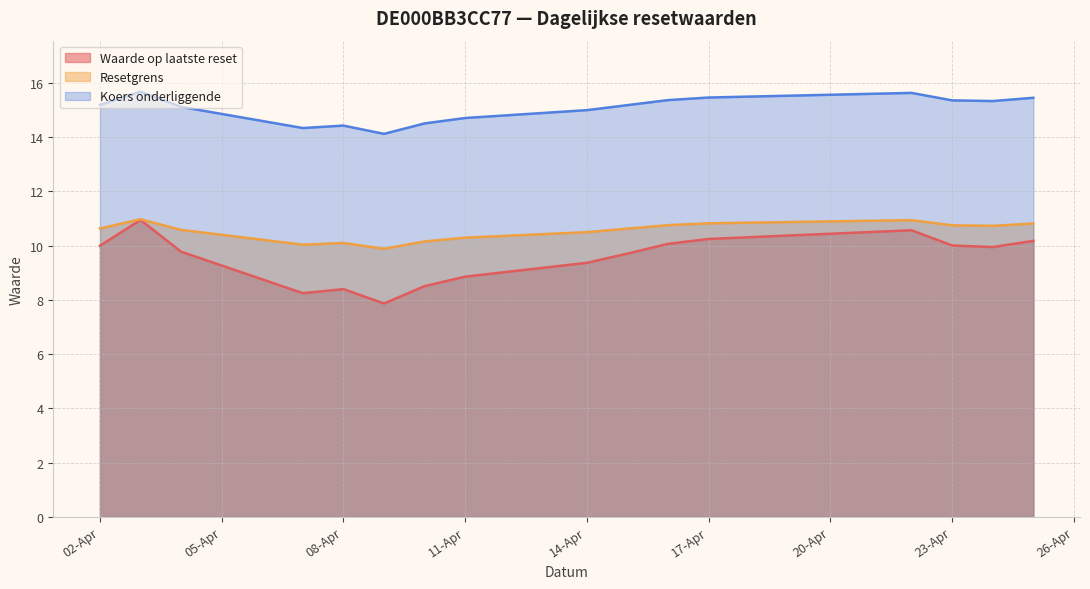

At which label does Koers onderliggende first exceed 15?

02-Apr